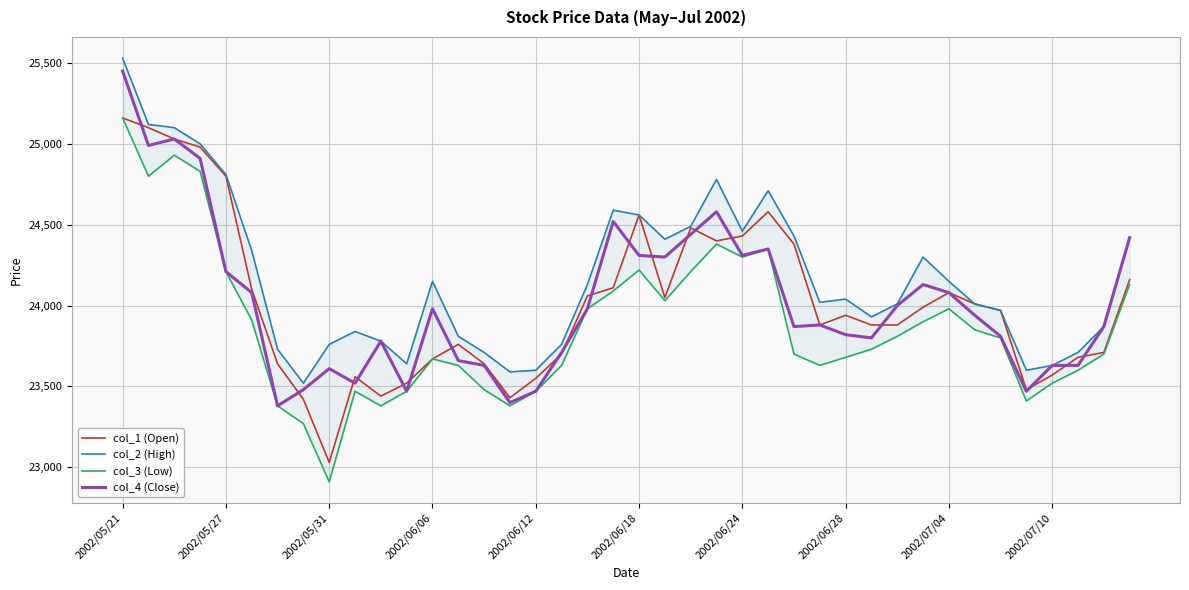

After their last crossing, which series has the higher values: col_1 (Open) or col_4 (Close)?

col_4 (Close)